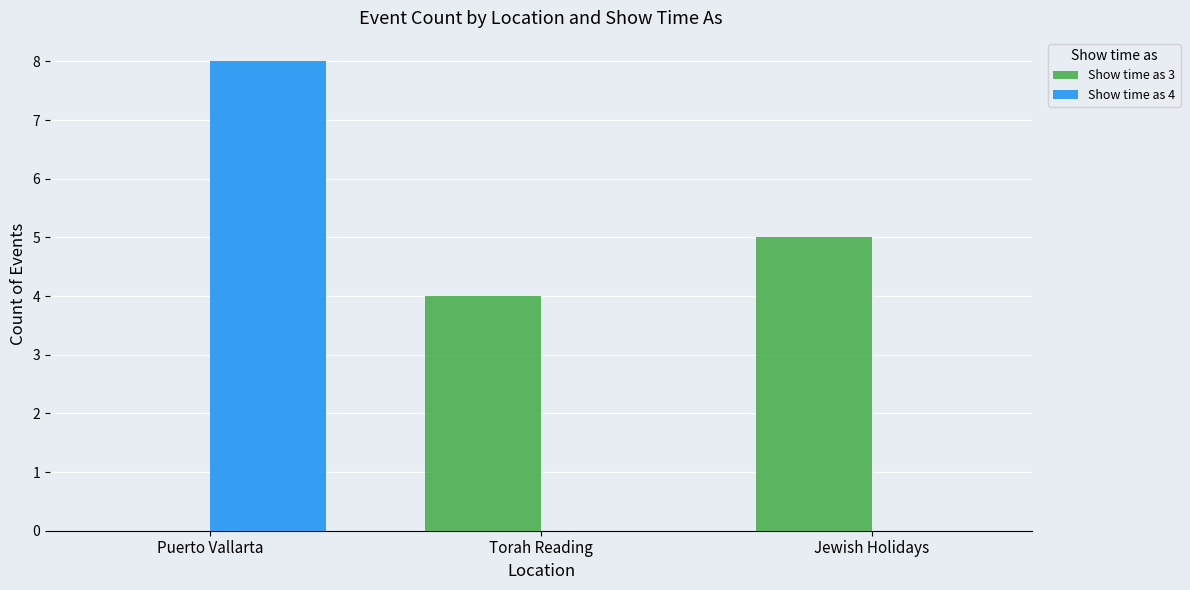

Reading left to right, extract all data points from this chart.

Show time as 3: Puerto Vallarta=0	Torah Reading=4	Jewish Holidays=5
Show time as 4: Puerto Vallarta=8	Torah Reading=0	Jewish Holidays=0